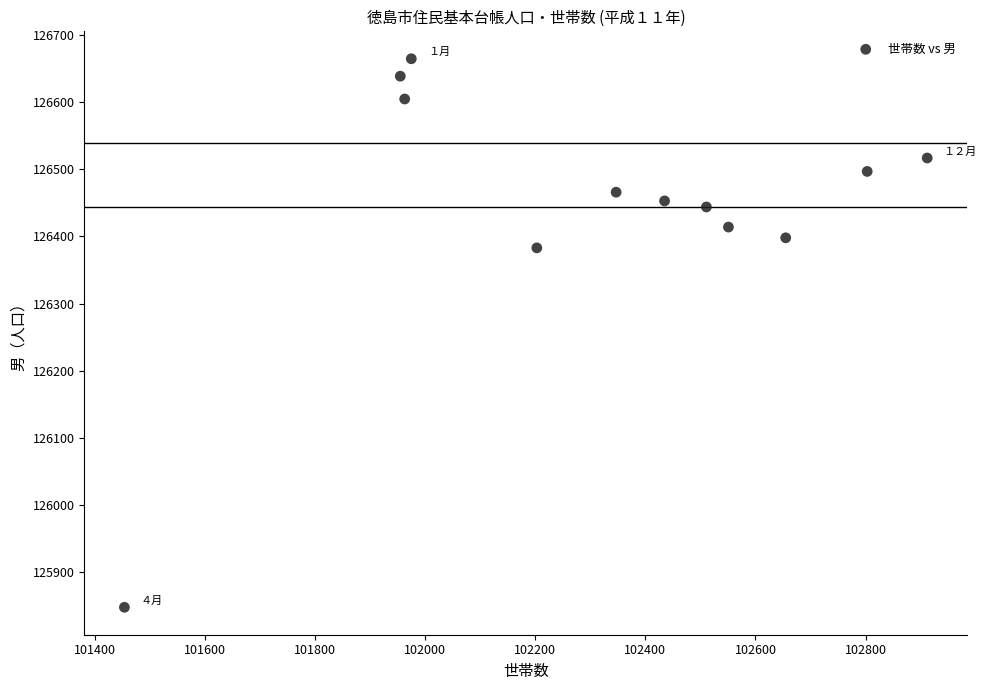

What Y value in the scatter plot is closest to 126256?

126383